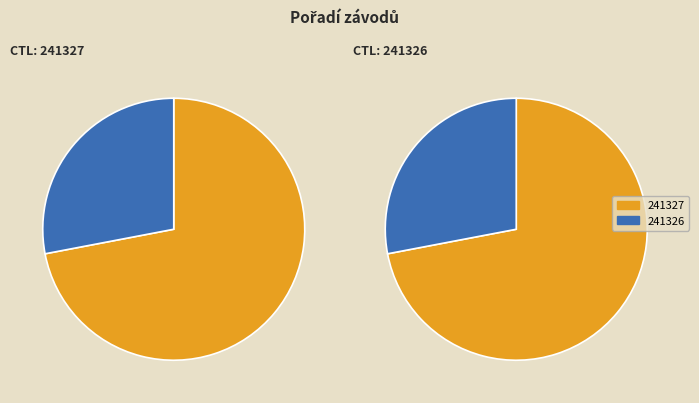

To the nearest percent, what portion does 241326 represent?

28%